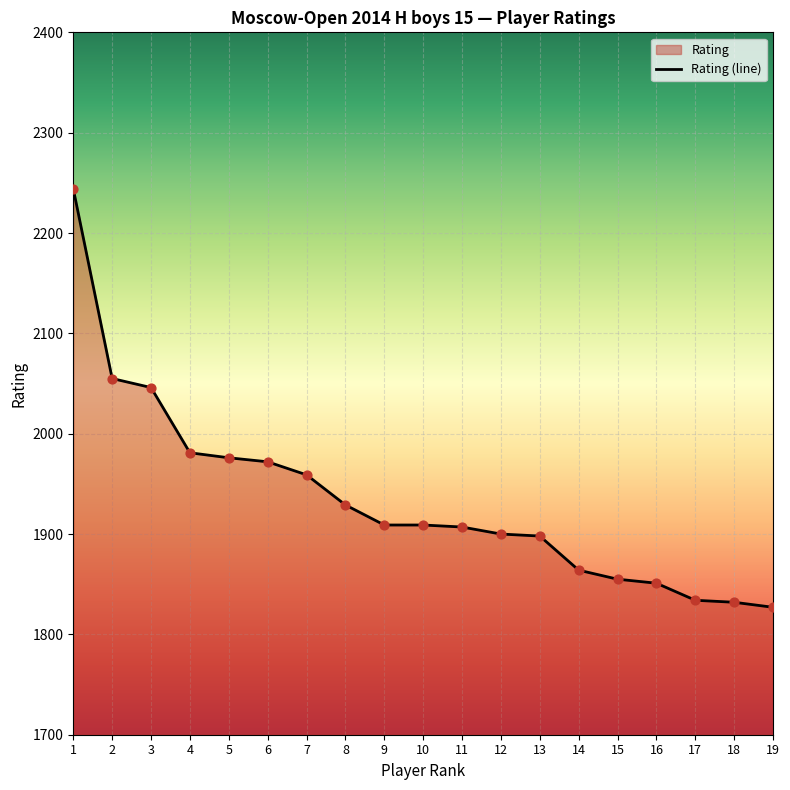

Which has a higher value, 10 or 7?

7